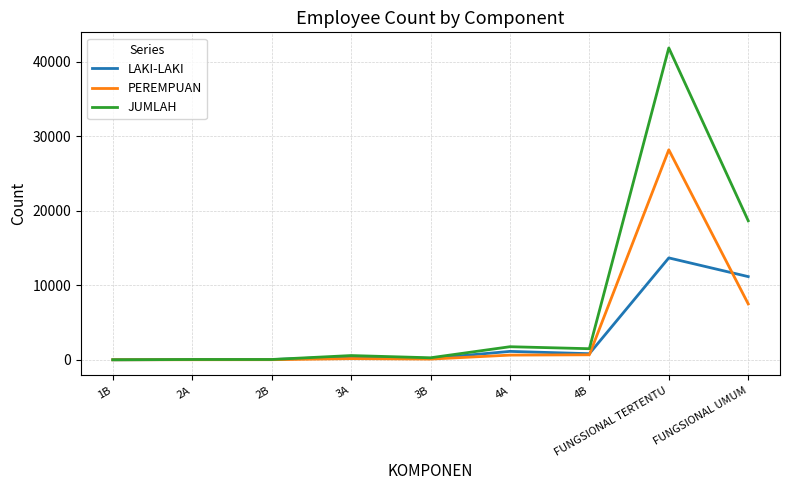

True or false: LAKI-LAKI has a value of 5509 at FUNGSIONAL TERTENTU.

False